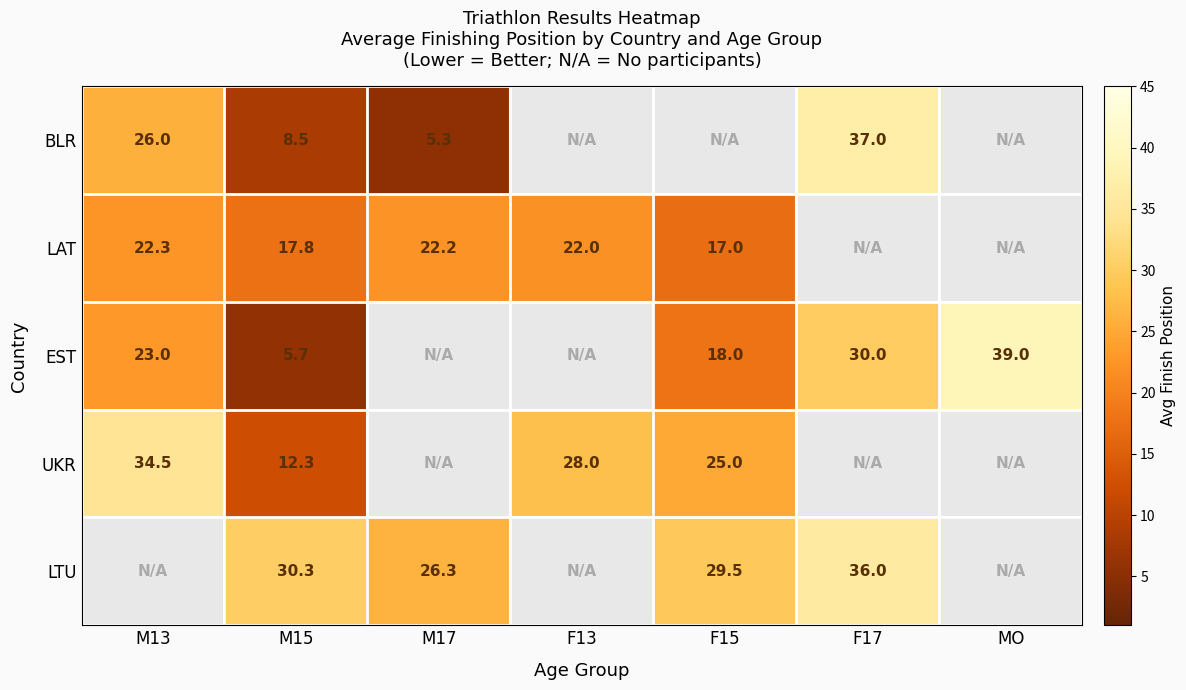

What is the spread (max minus min) of values at M15?

24.6